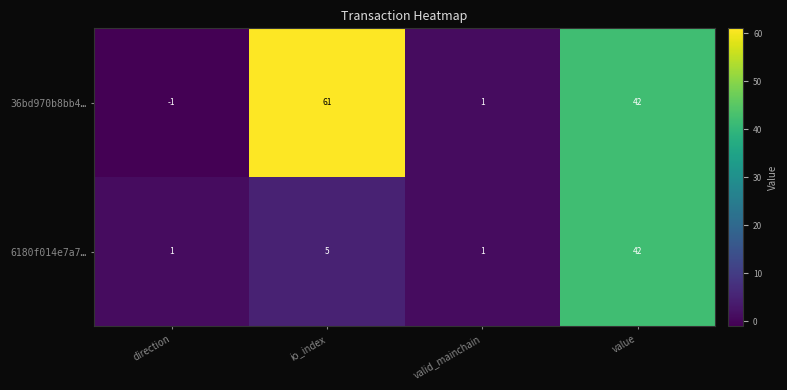

At which label is 36bd970b8bb4… closest to 30?

value